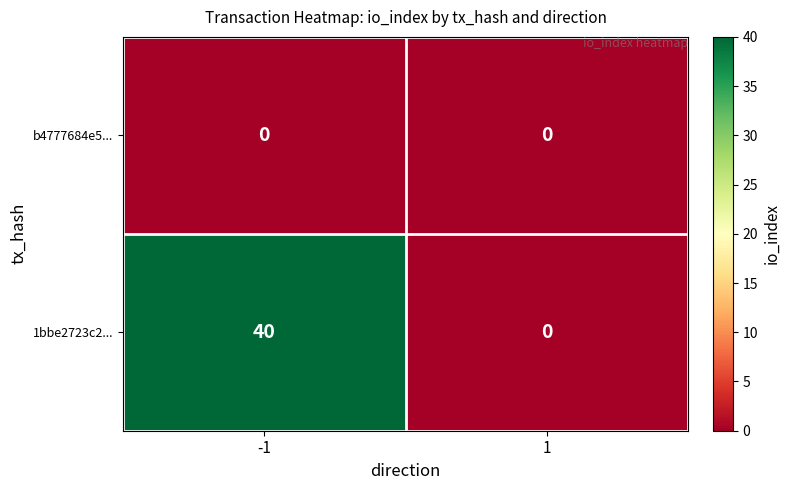

The value of b4777684e5... at 1 is 0. True or false?

True